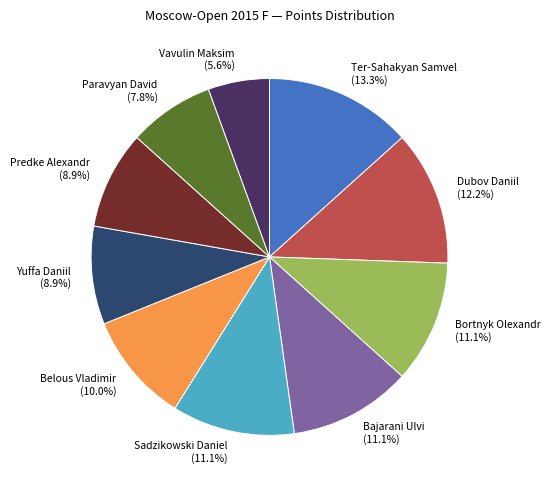

Between Yuffa Daniil and Vavulin Maksim, which is larger?

Yuffa Daniil